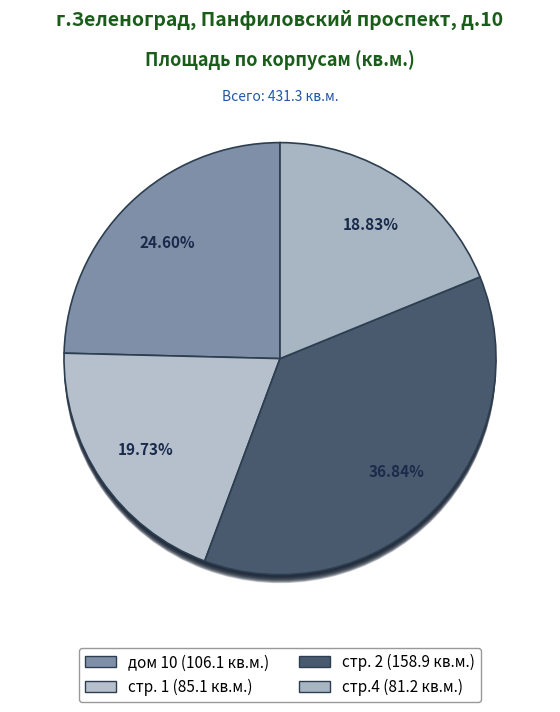

To the nearest percent, what is the difference between the дом 10 and стр. 1 slice percentages?

5%